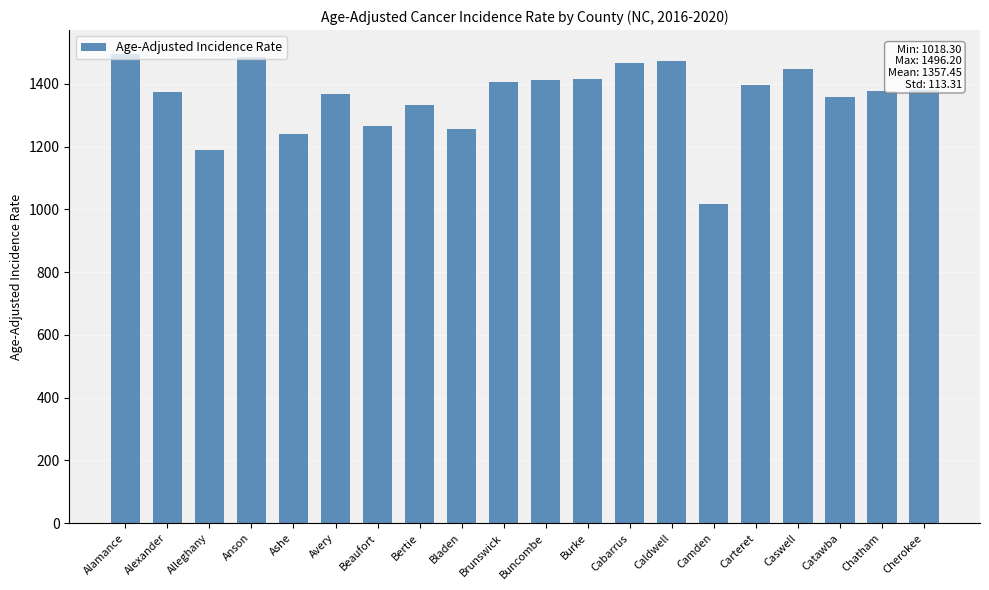

What is the label of the 10th bar from the left?

Brunswick